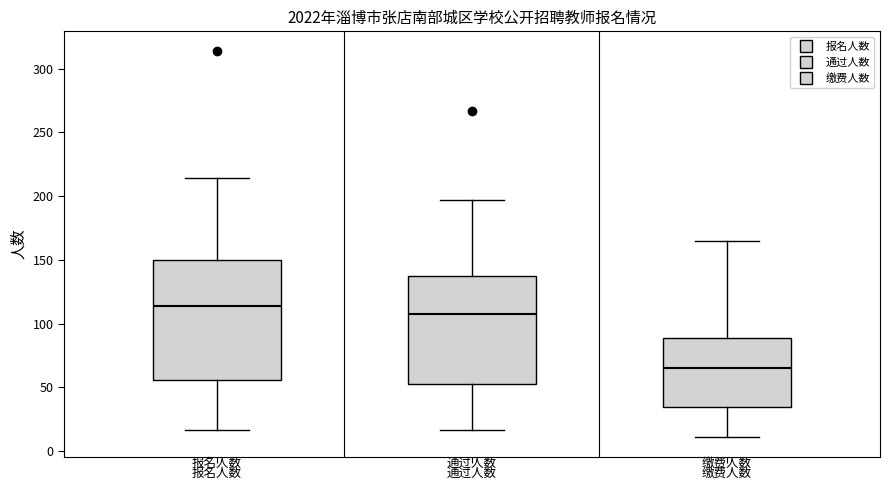

Where is the lower edge of the box for 报名人数 on the y-axis? The values are not printed on the chart, so give them approximately, as read against the axis.

55